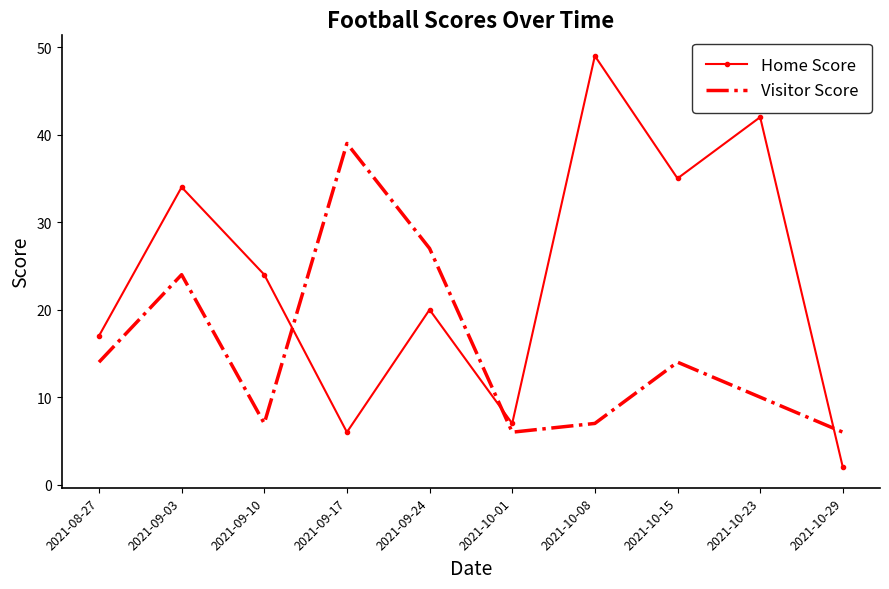

The value of Home Score at 2021-08-27 is 10. True or false?

False